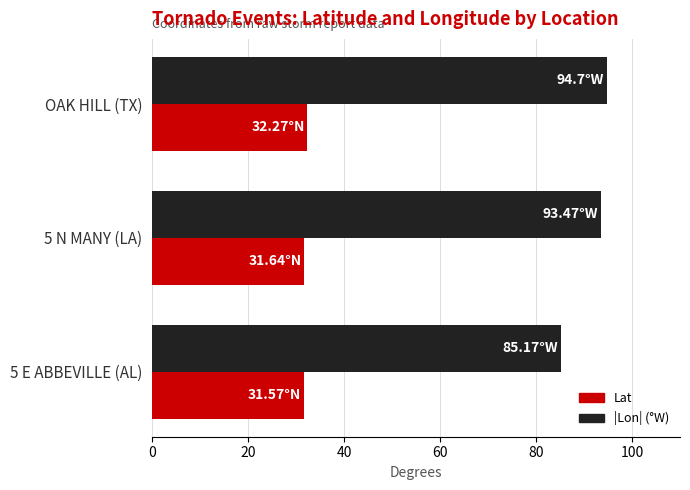

What is the sum of all Lat values?

95.5